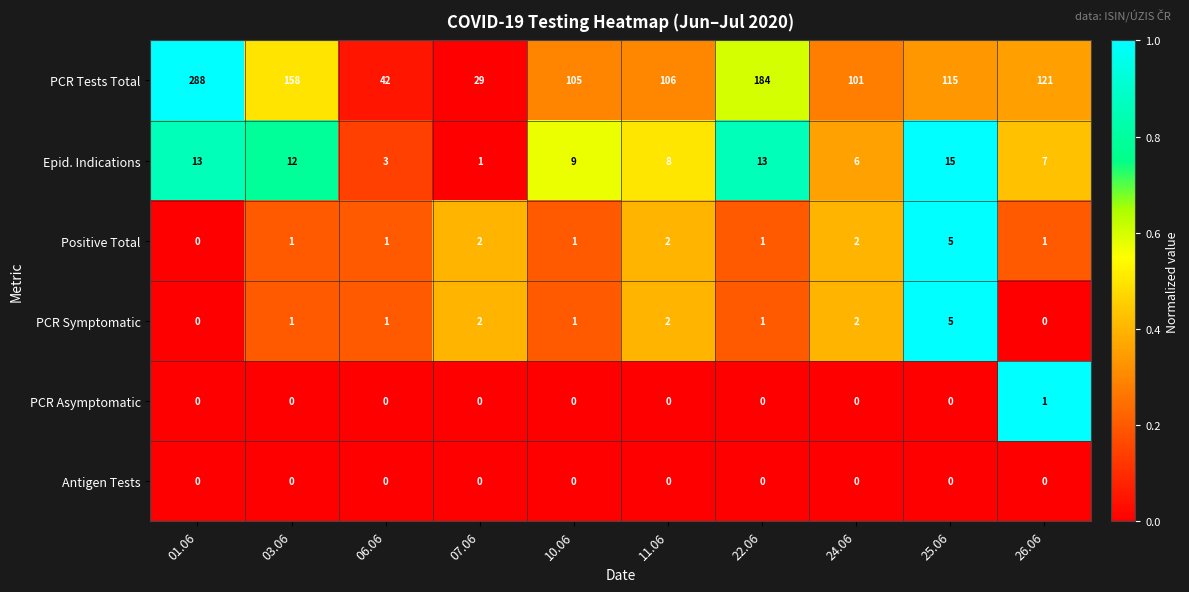

Count the number of data series in this chart.

6